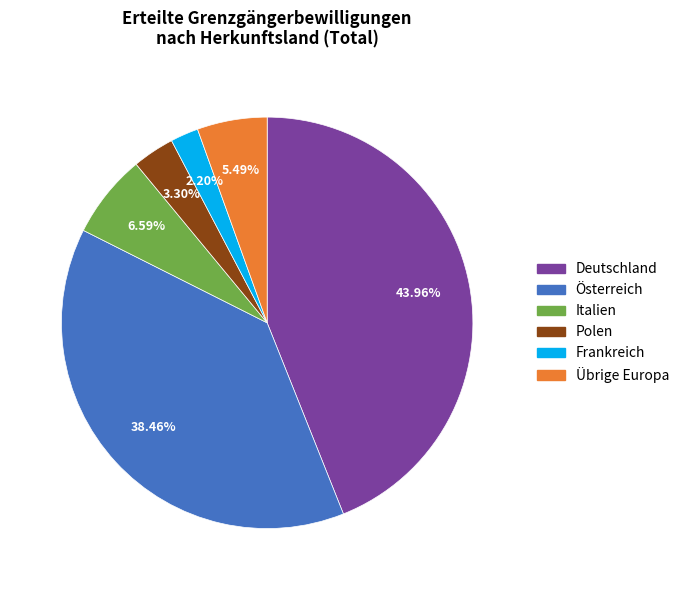

Rank the categories by value from lowest to highest.

Frankreich, Polen, Übrige Europa, Italien, Österreich, Deutschland